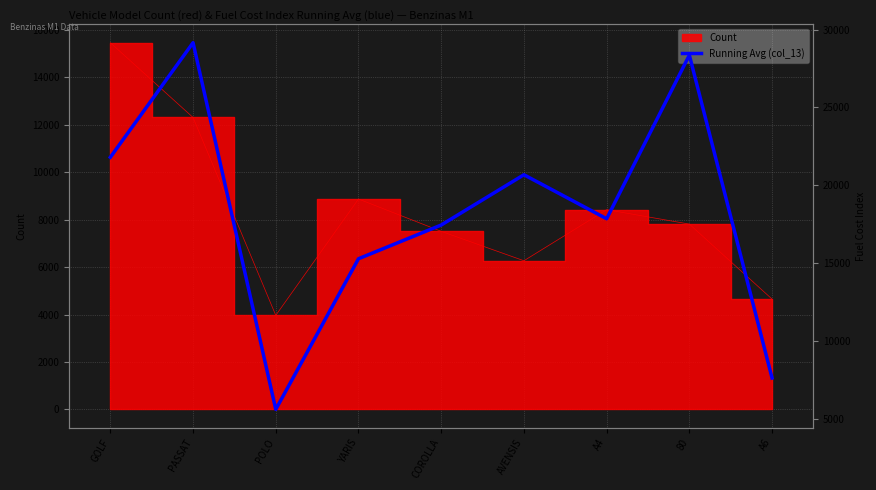

Reading left to right, extract all data points from this chart.

GOLF=21794.5	PASSAT=29154.4	POLO=5598.6	YARIS=15276.0	COROLLA=17442.0	AVENSIS=20671.2	A4=17844.5	80=28354.4	A6=7612.8